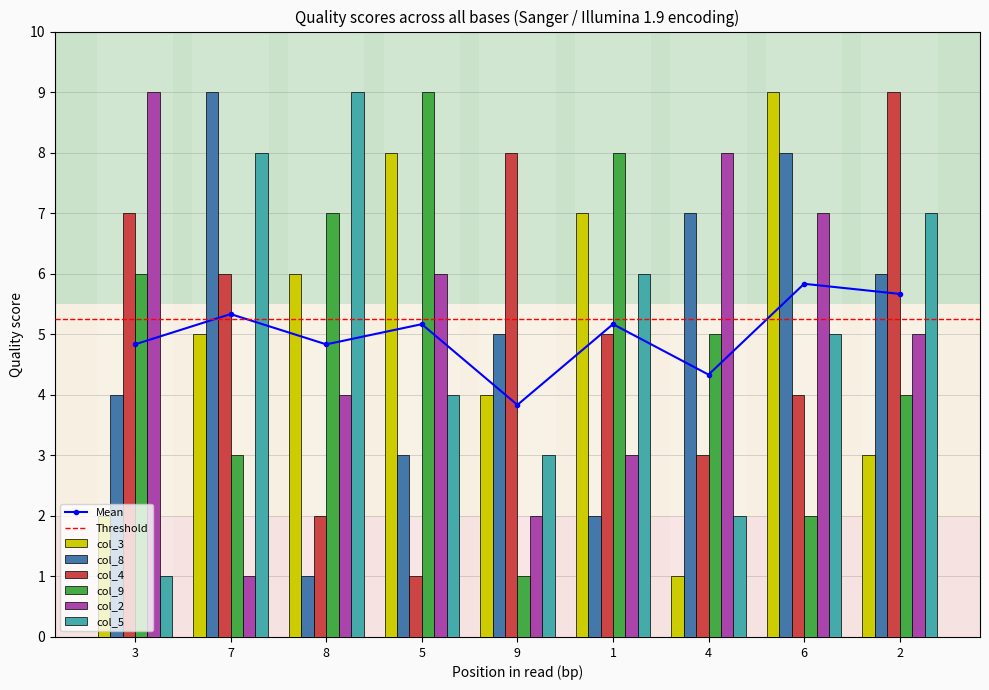

Which series has the largest total across all categories?

col_3